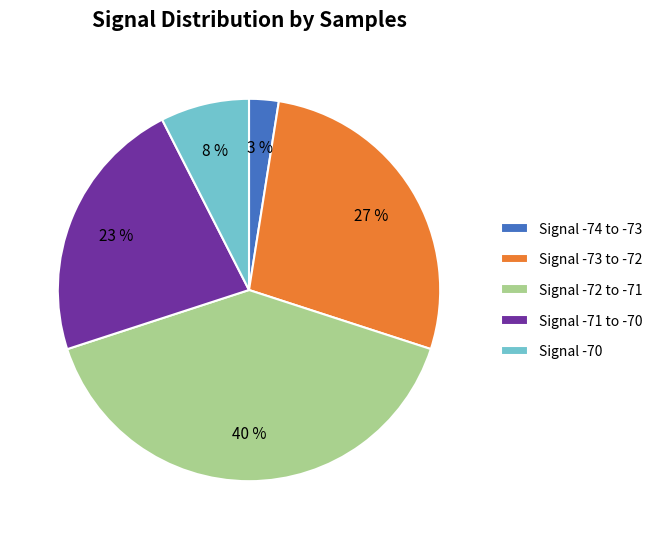

Is it true that Signal -70 is 8% of the pie?

True